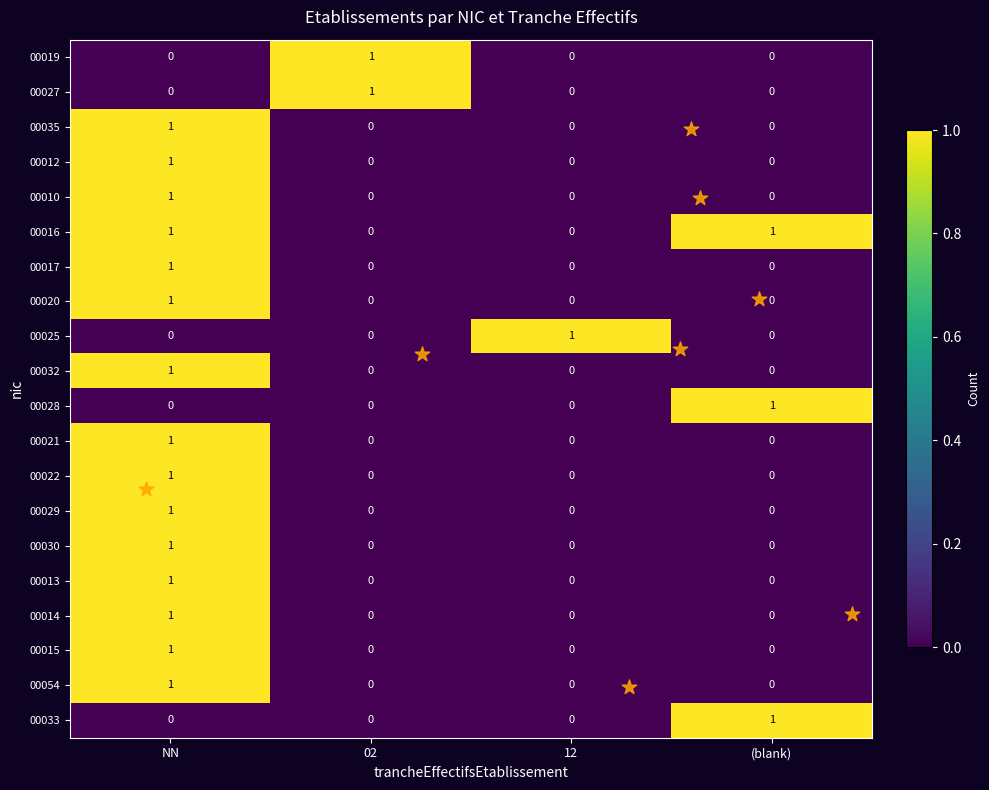

How many 00013 values are between 0 and 1?

4